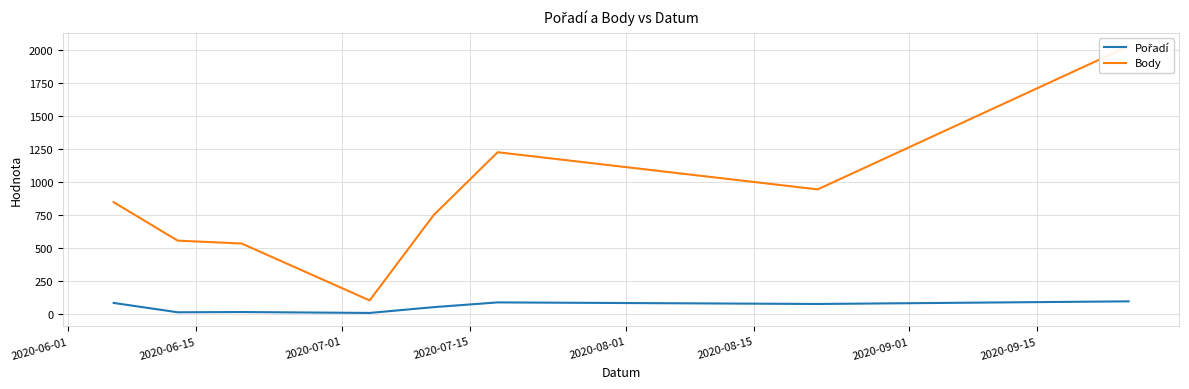

Is this an area chart (filled region under the line)?

No